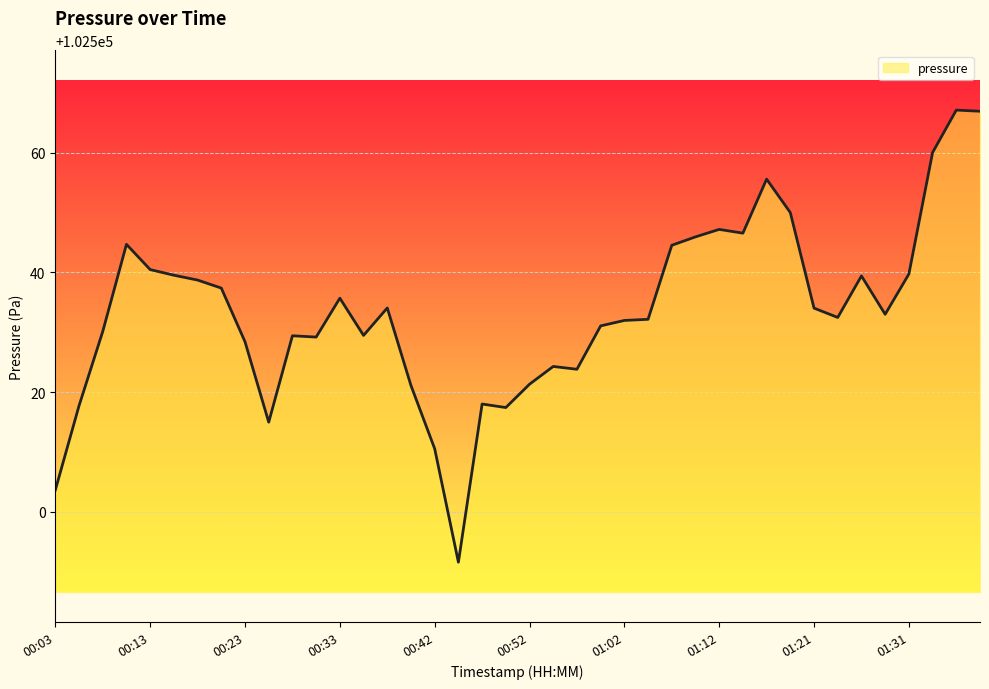

What is the smallest value displayed?

102491.6